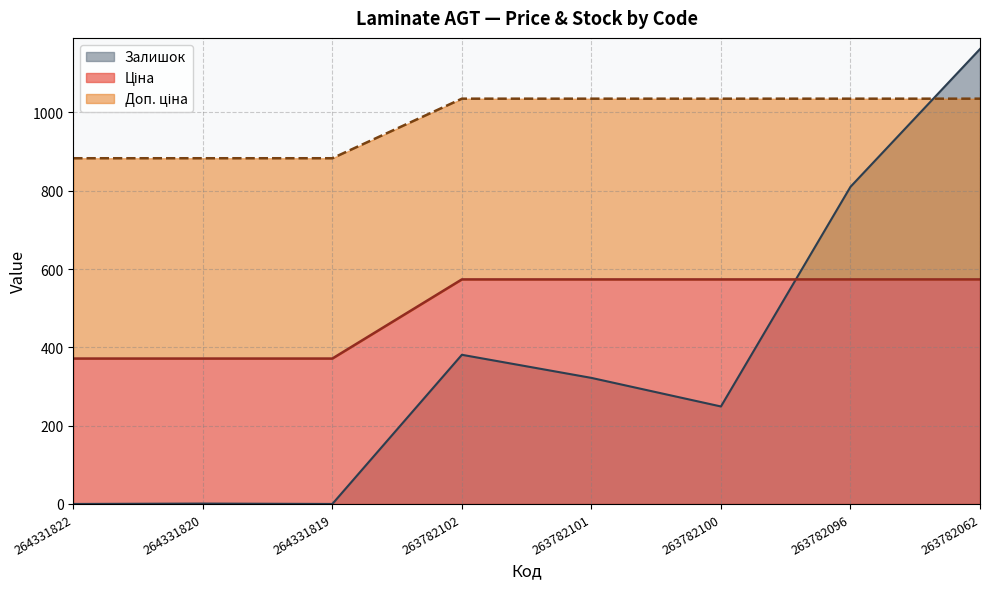

How many data points in Залишок are above 322?

3